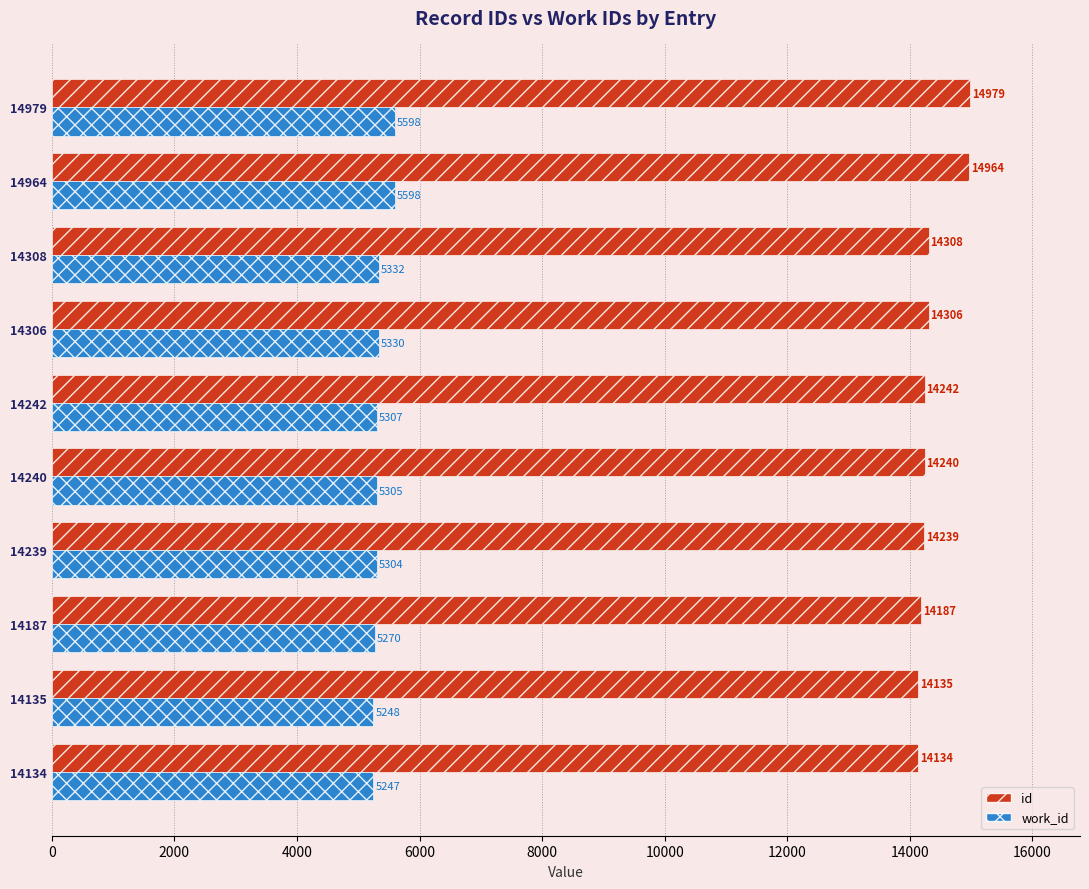

What is the sum of all work_id values?

53539